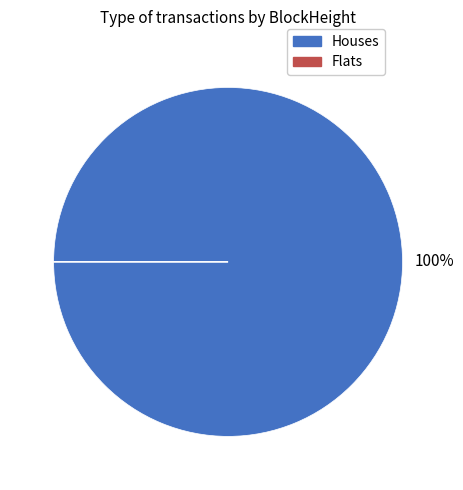

Is there any slice that represents more than half of the pie?

Yes